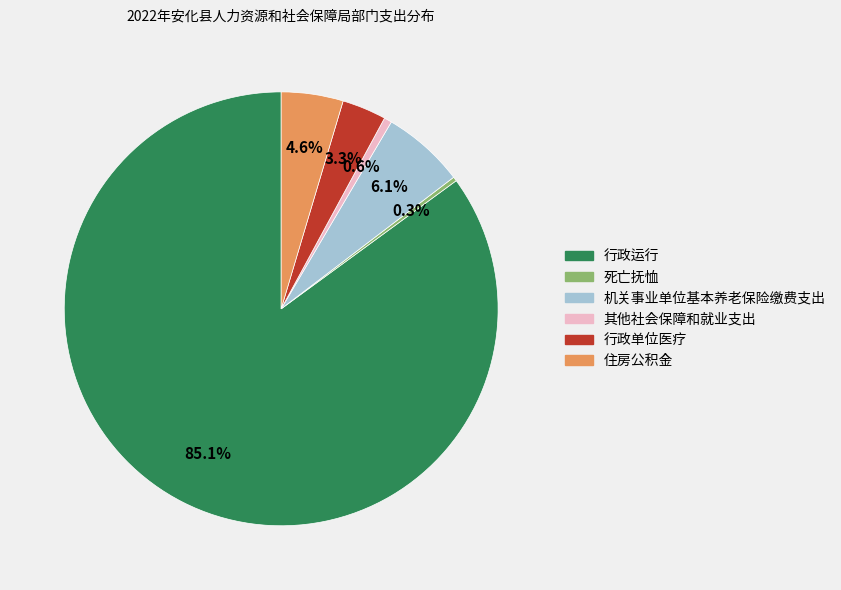

What percentage is NOT represented by 行政运行?

14.9%